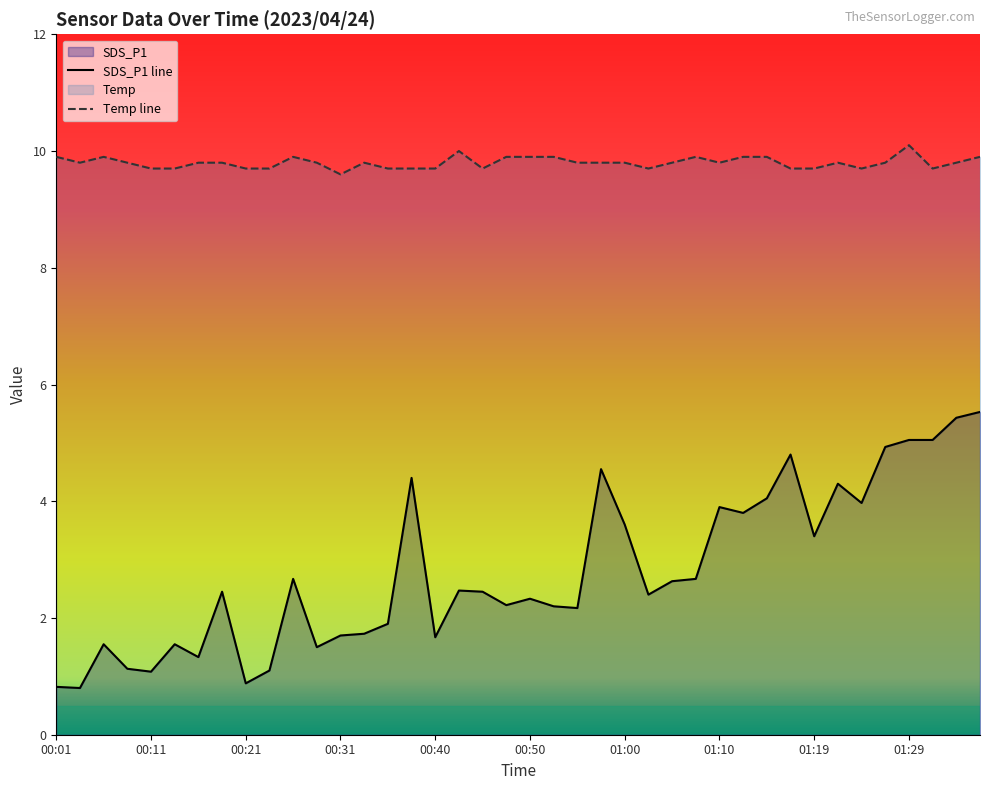

The SDS_P1 series shows 2.7 at 01:07. True or false?

True